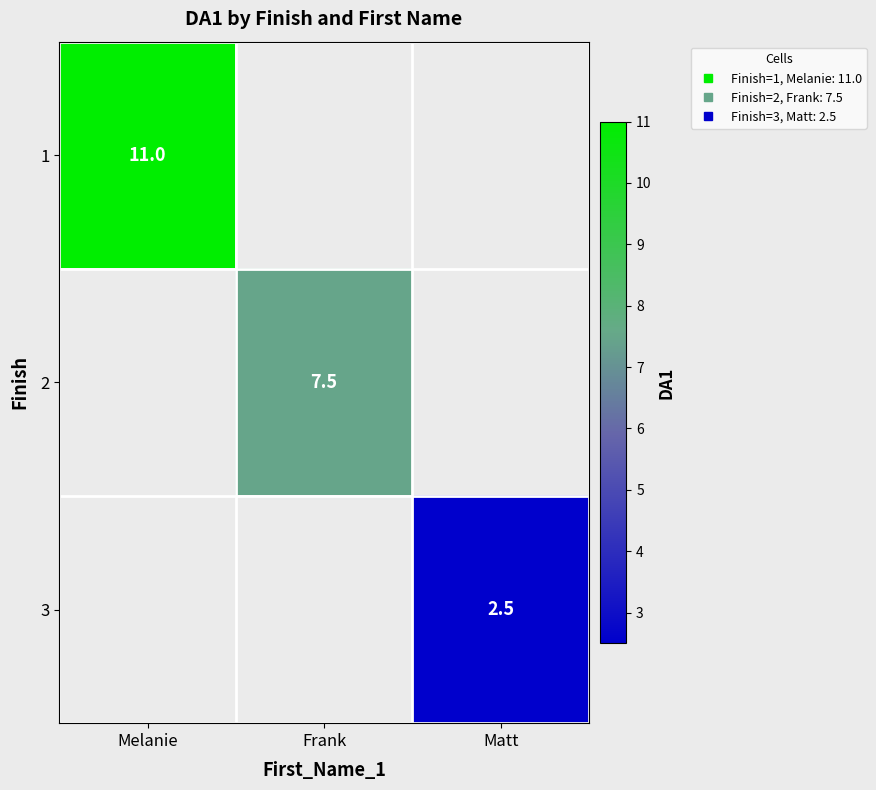

Where is 1 nearest to the value 11?

Melanie